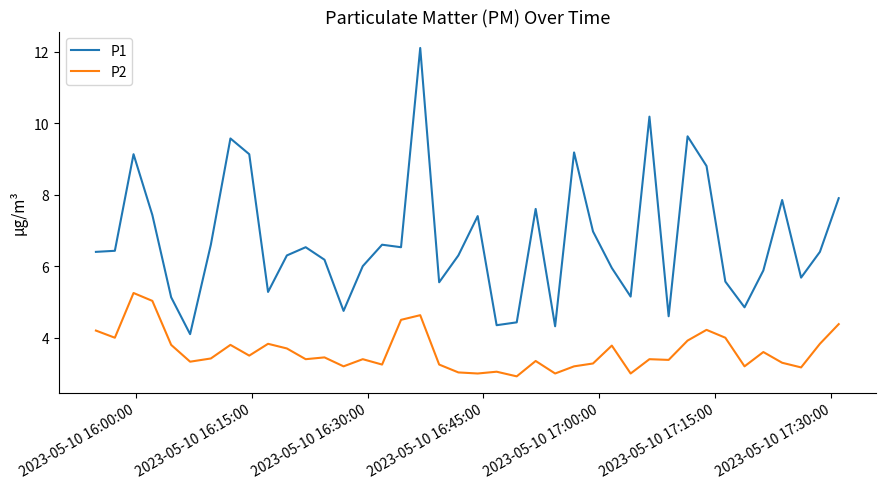

Rank the series by their average value, from highest to lowest.

P1, P2